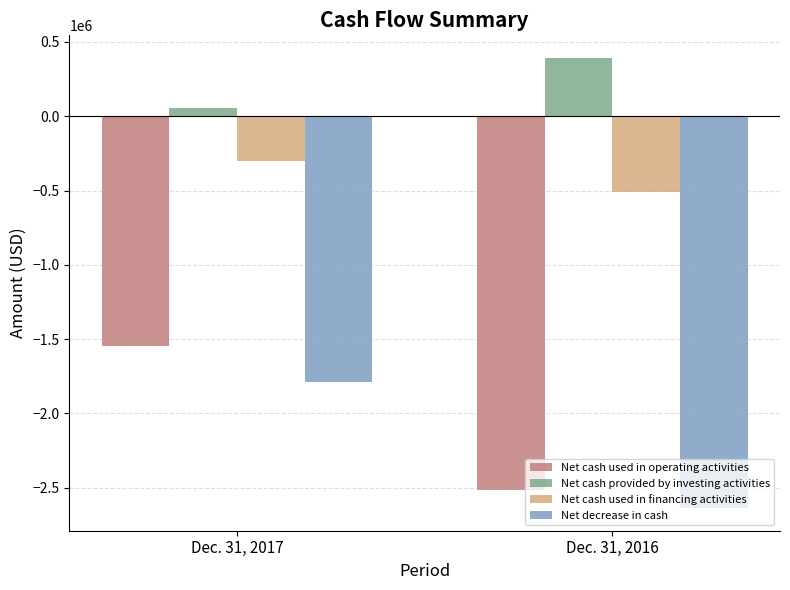

At which label does Net cash provided by investing activities reach its peak?

Dec. 31, 2016